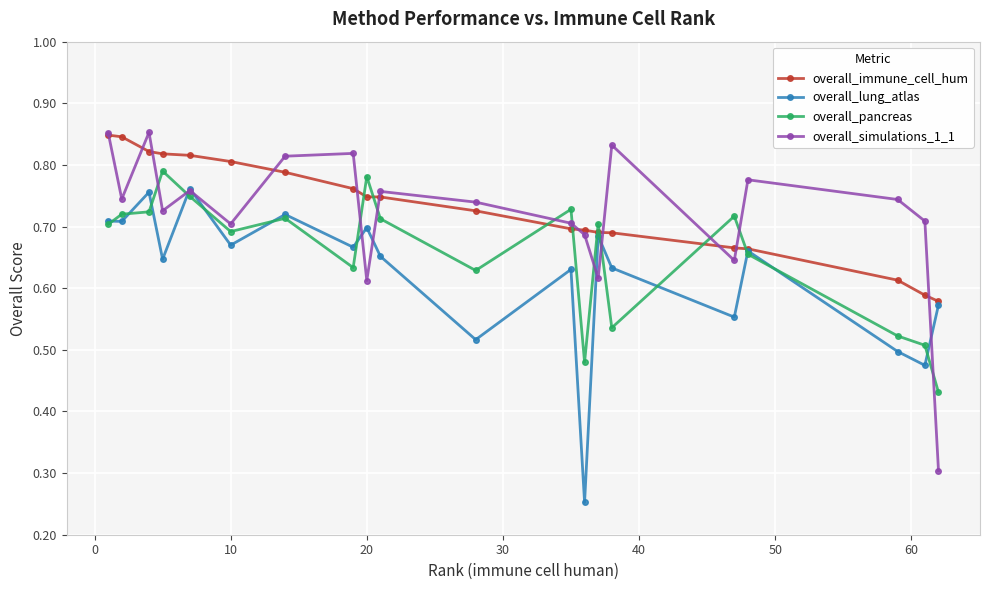

Which series has the largest range (max minus min)?

overall_simulations_1_1